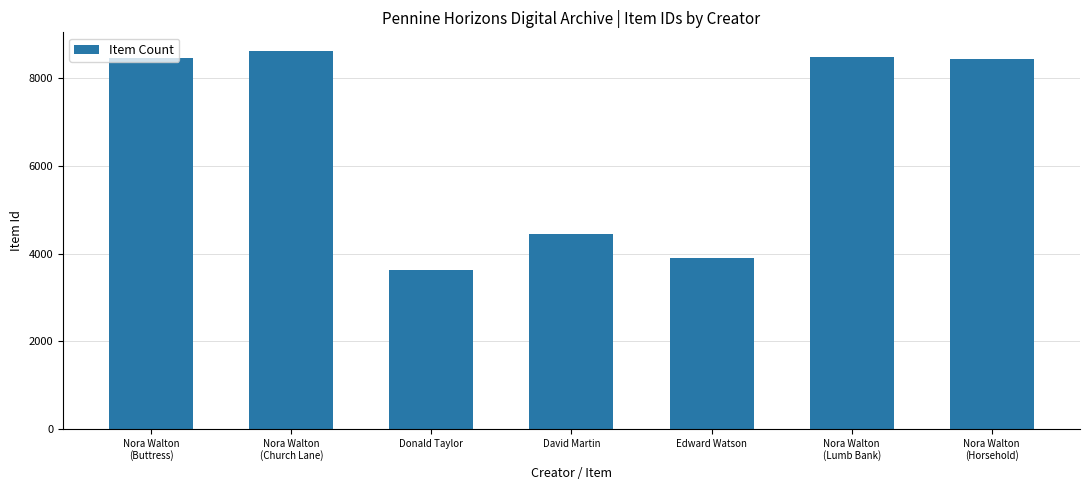

True or false: the data shows 3910 at Edward Watson.

True